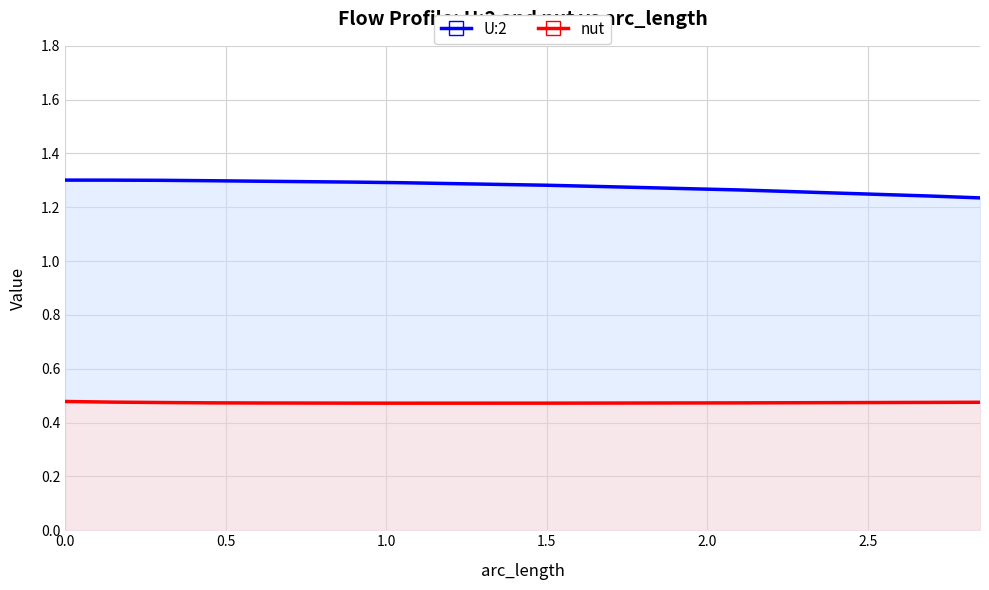

Rank the series by their average value, from lowest to highest.

nut, U:2